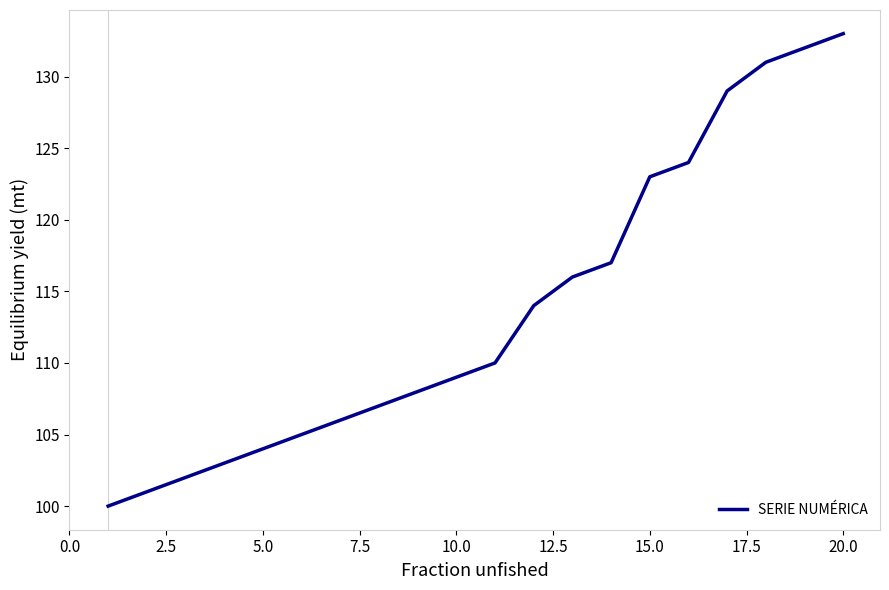

What is the difference between the maximum and minimum values?

33